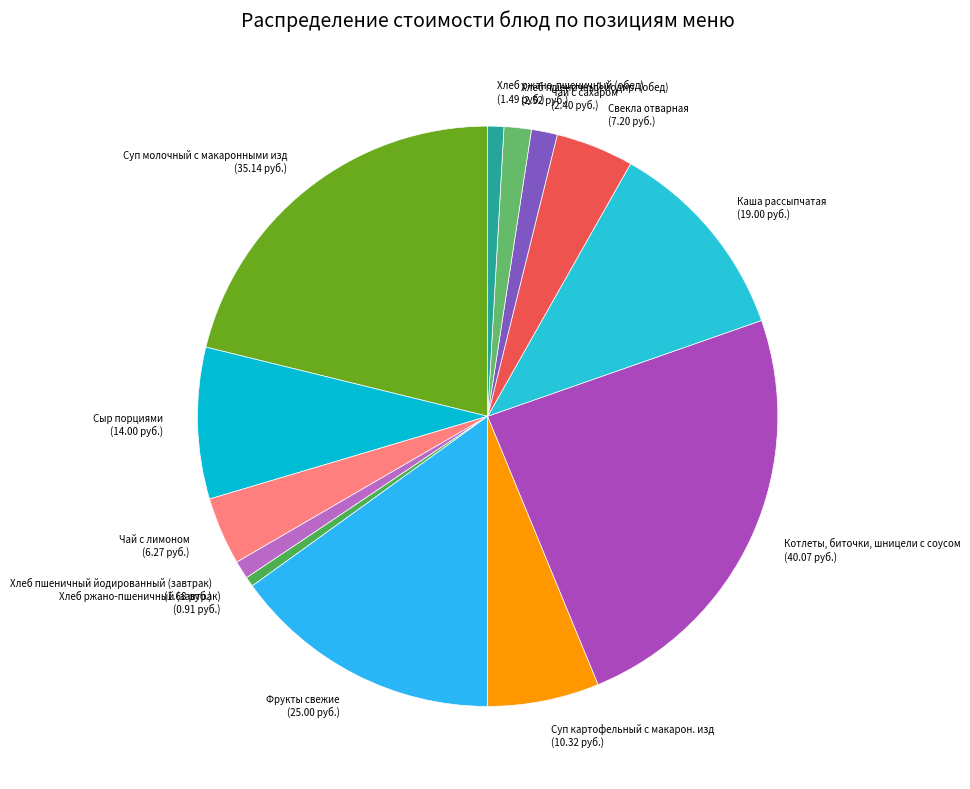

Which slice is the largest?

Котлеты, биточки, шницели с соусом